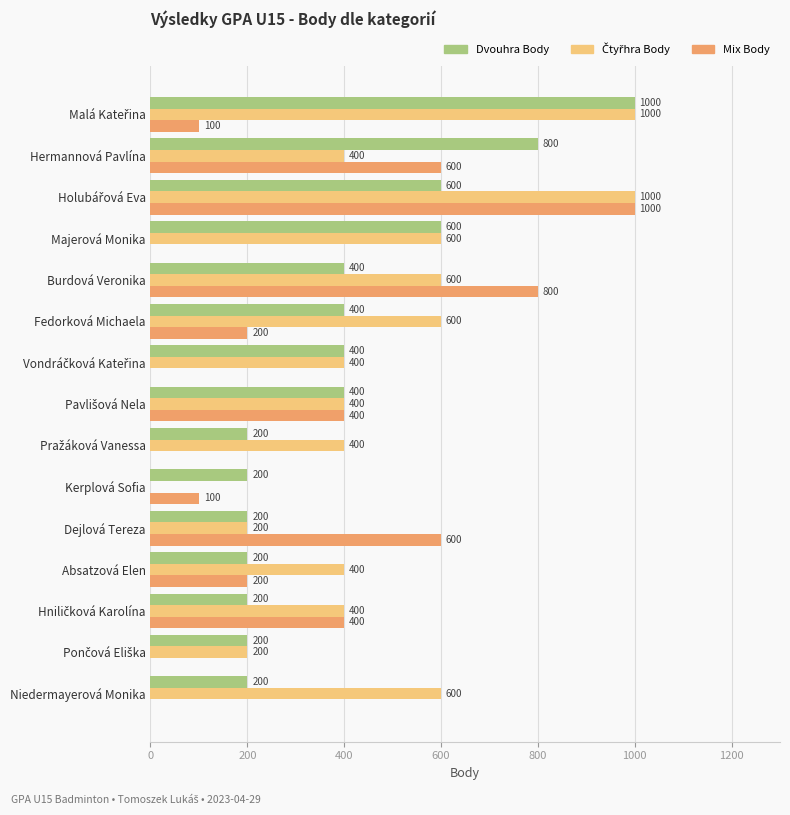

What value does the Mix Body series have at Kerplová Sofia?

100